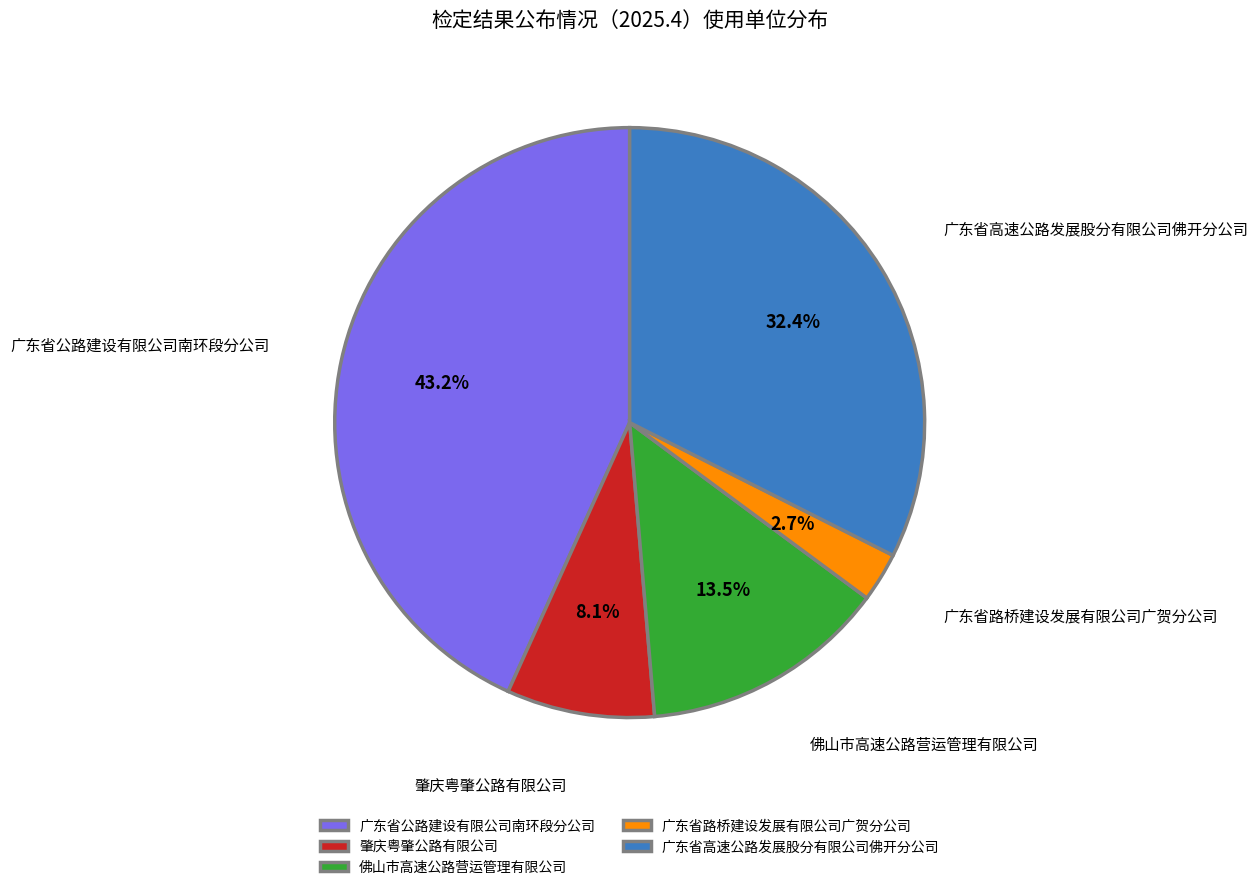

How many slices are in this pie chart?

5